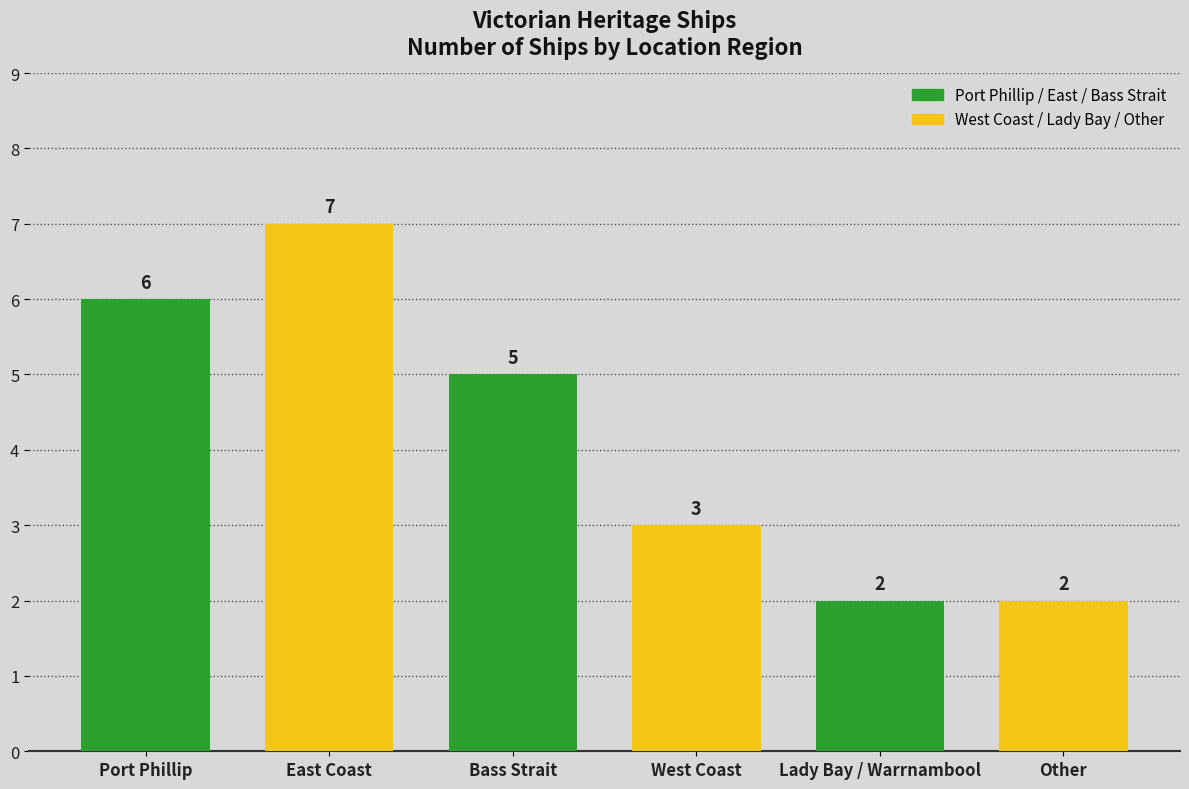

True or false: Port Phillip / East Coast / Bass Strait (green) has a value of 9 at Port Phillip.

False